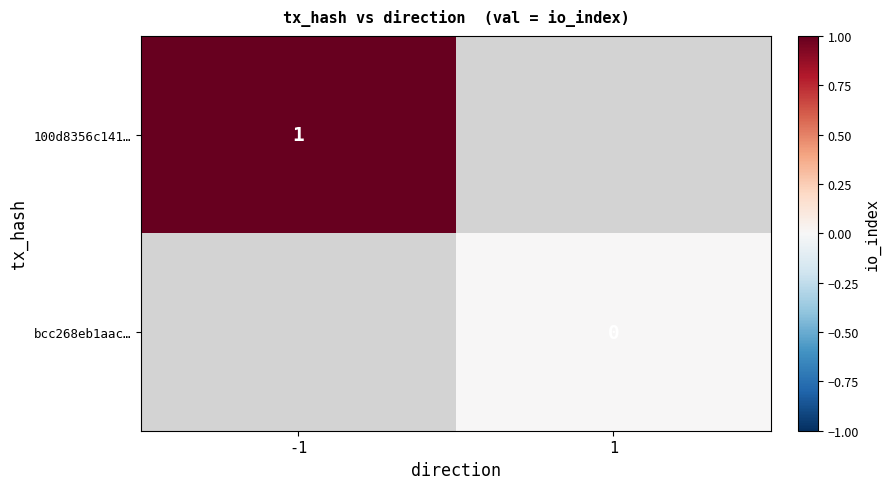

The 100d8356c141… series shows 0 at -1. True or false?

False